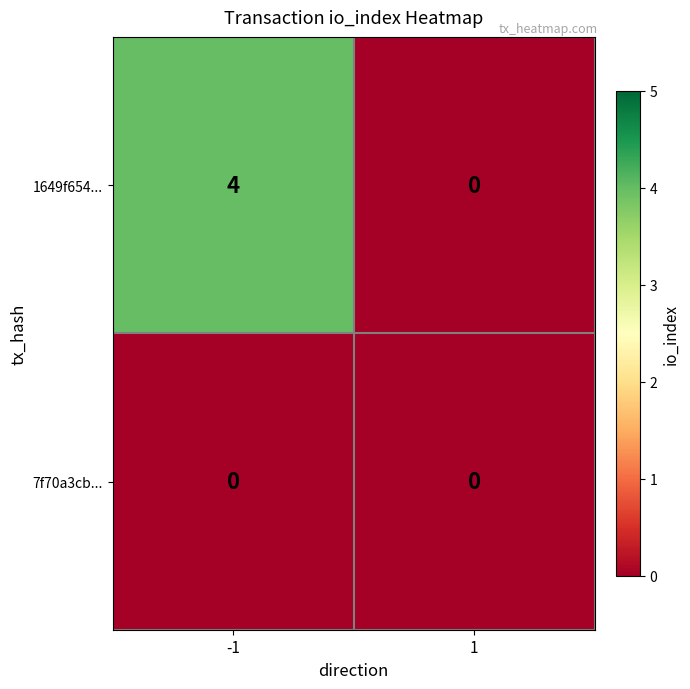

Which series has the widest spread of values?

1649f654...